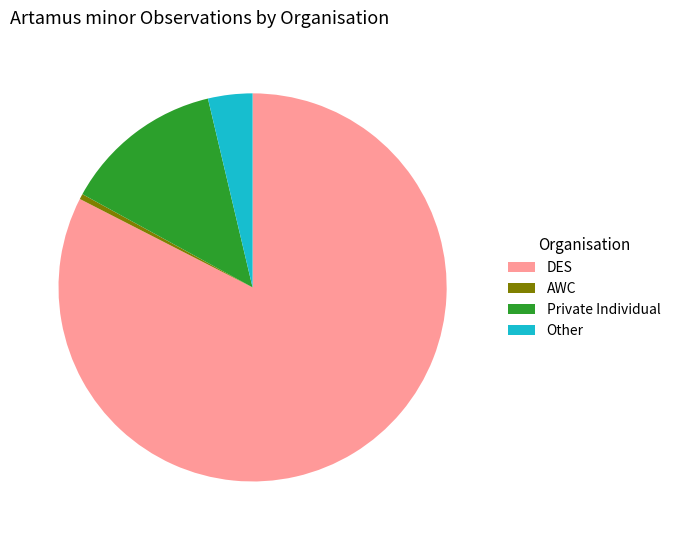

Combined, do DES and Private Individual account for over 50%?

Yes